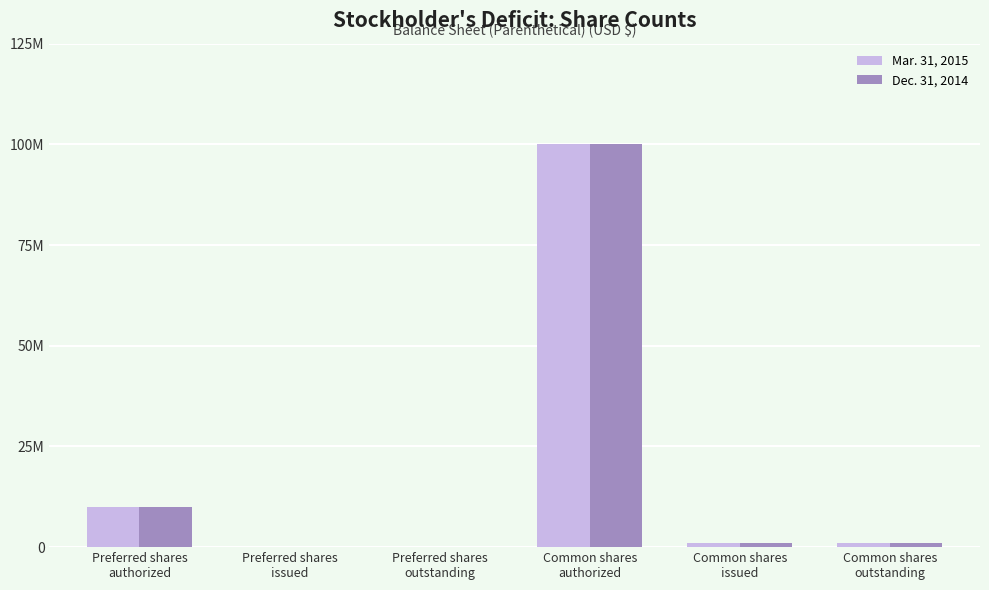

Are the bars grouped side by side (vs. stacked)?

Yes